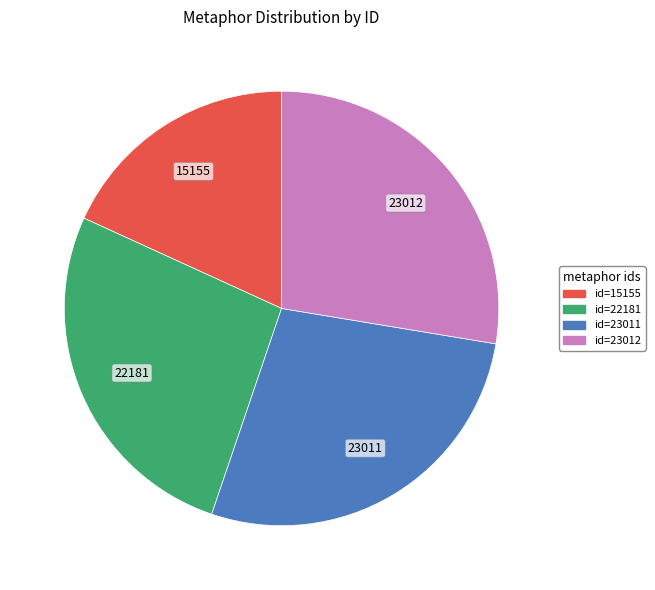

How many slices are in this pie chart?

4